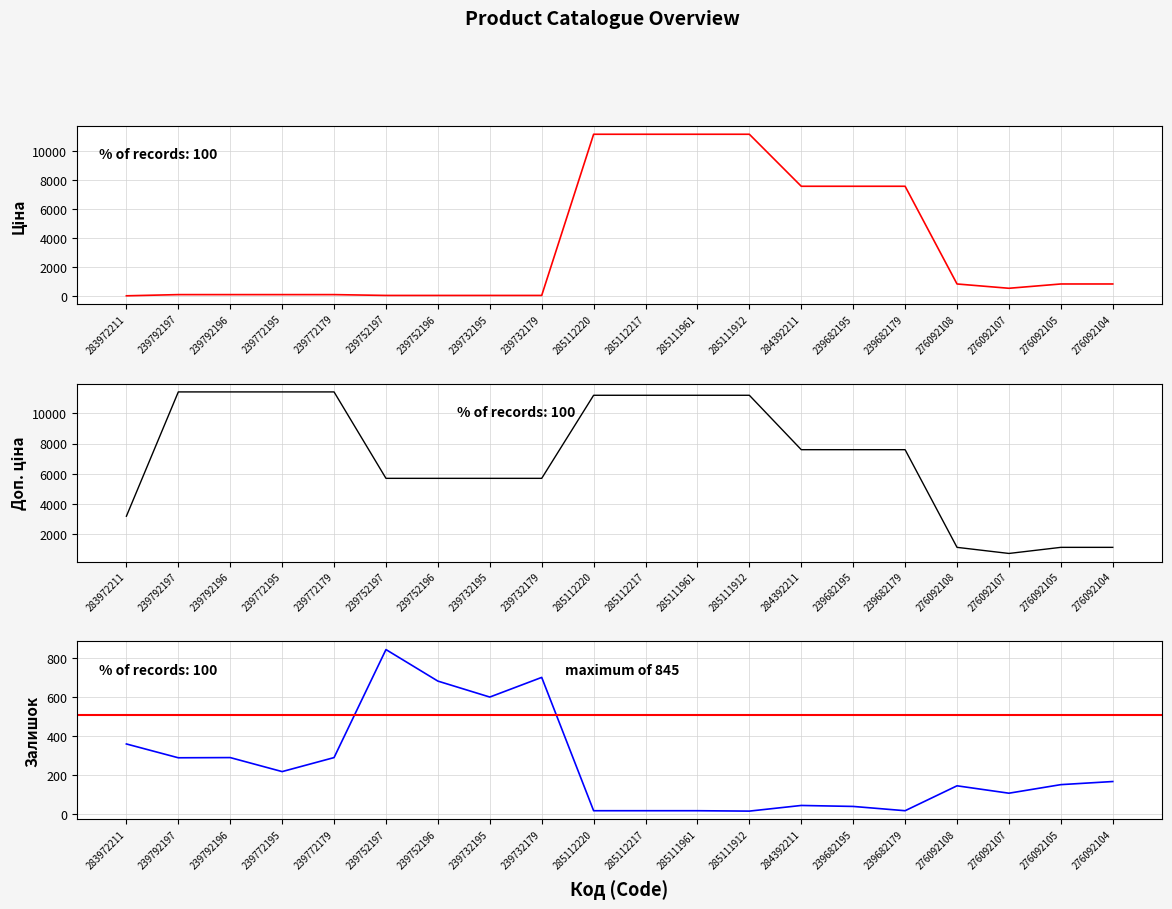

List the series in order of their peak value, lowest first.

Залишок, Ціна, Доп. ціна